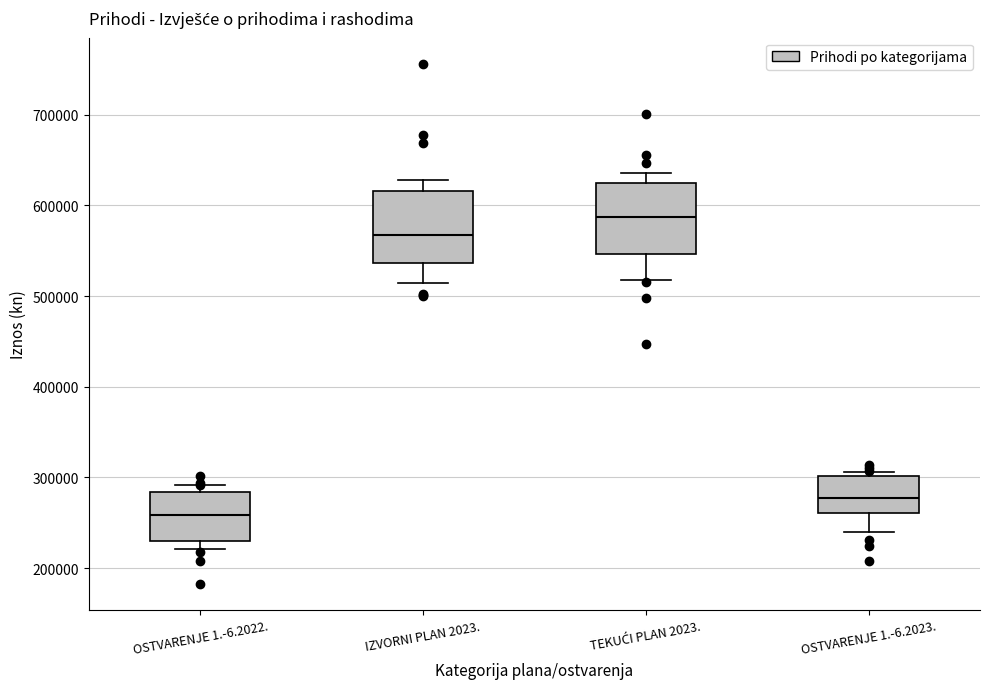

Reading left to right, transcribe this box plot: for each box, give where its median line is, the range the box spans, and where its two whiskers end, as read against the y-axis. The values are not printed on the chart, so give them approximately, as read against the axis.

OSTVARENJE 1.-6.2022.: median 260000, box 230000 to 280000, whiskers 220000 to 290000
IZVORNI PLAN 2023.: median 570000, box 540000 to 620000, whiskers 510000 to 630000
TEKUĆI PLAN 2023.: median 590000, box 550000 to 620000, whiskers 520000 to 640000
OSTVARENJE 1.-6.2023.: median 280000, box 260000 to 300000, whiskers 240000 to 310000